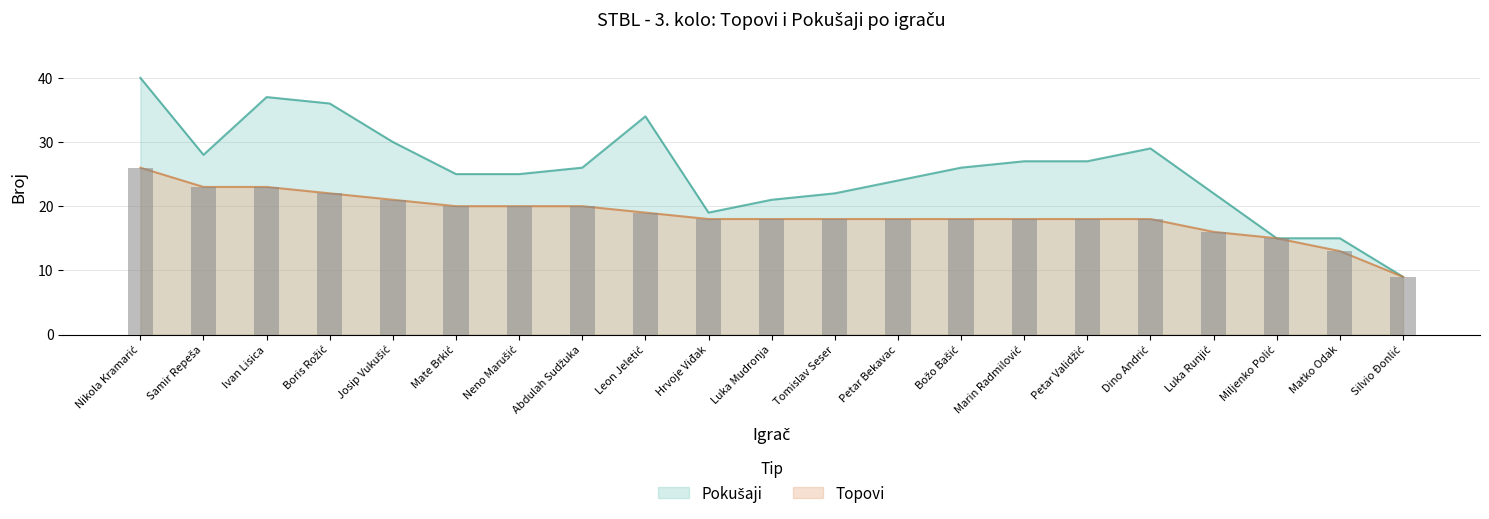

Which series has the widest spread of values?

Pokušaji